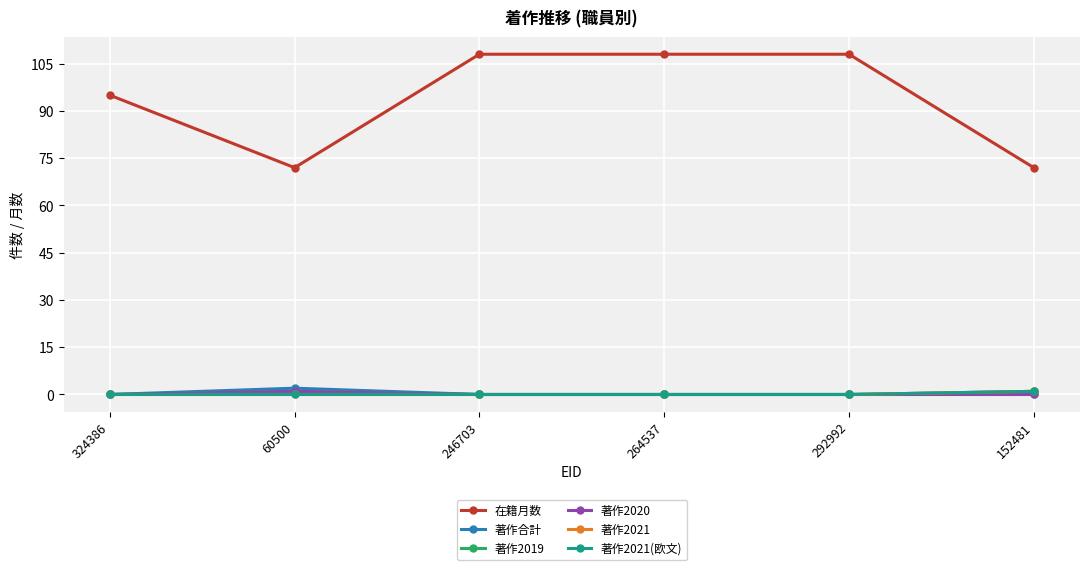

Reading left to right, extract all data points from this chart.

在籍月数: 95	72	108	108	108	72
著作合計: 0	2	0	0	0	1
著作2019: 0	1	0	0	0	0
著作2020: 0	1	0	0	0	0
著作2021: 0	0	0	0	0	1
著作2021(欧文): 0	0	0	0	0	1